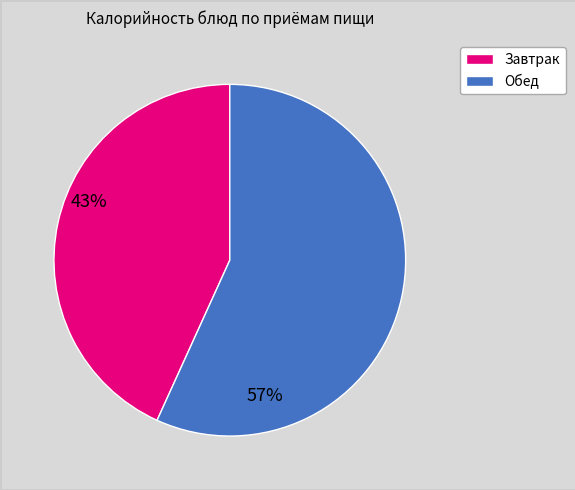

Is there a majority slice in this chart?

Yes